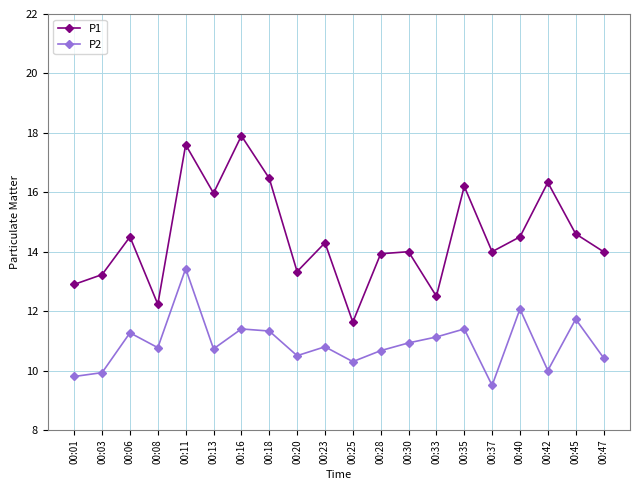

Count the number of data series in this chart.

2